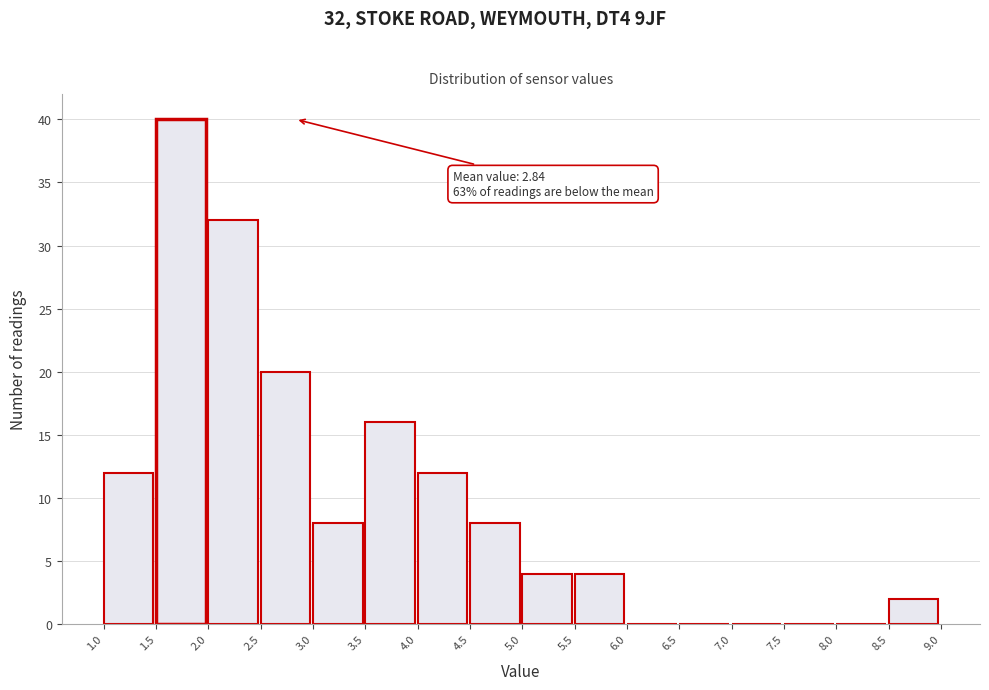

Over which range of the x-axis is the bar tallest?

1.5 to 2.0